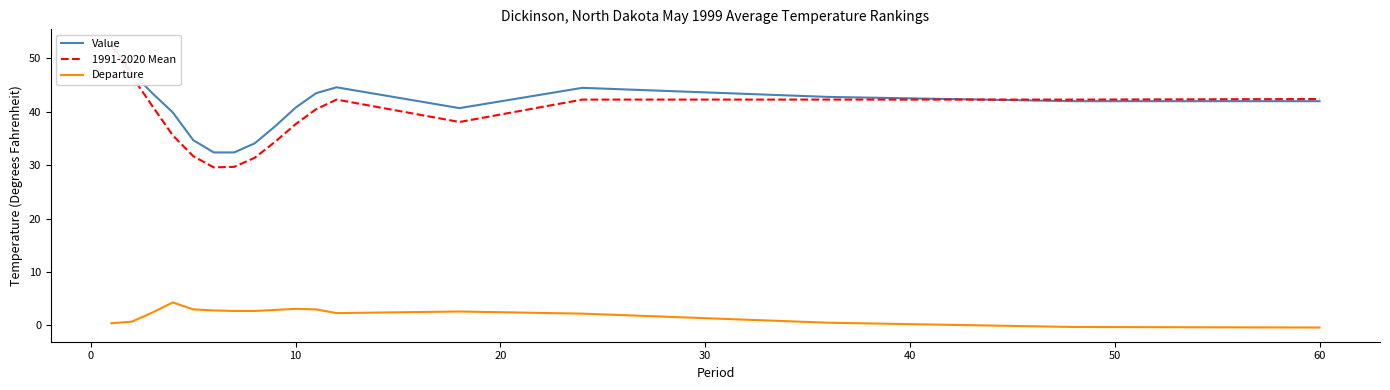

What is the minimum value for Departure?

-0.4